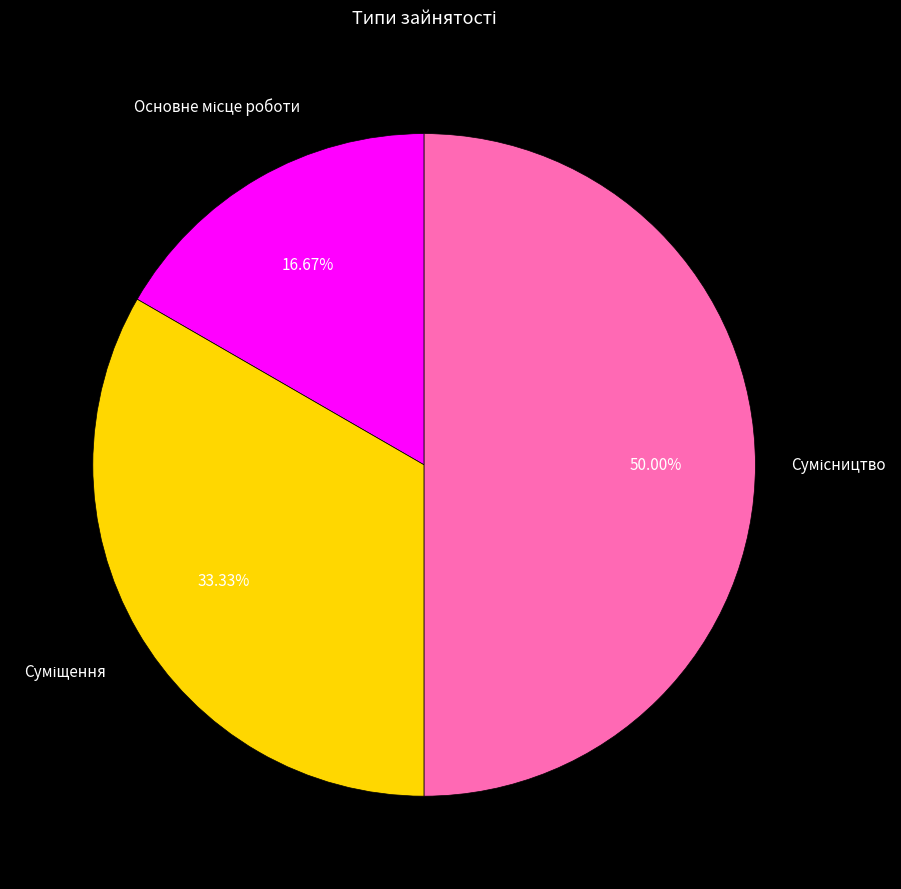

Count the number of slices in the pie.

3